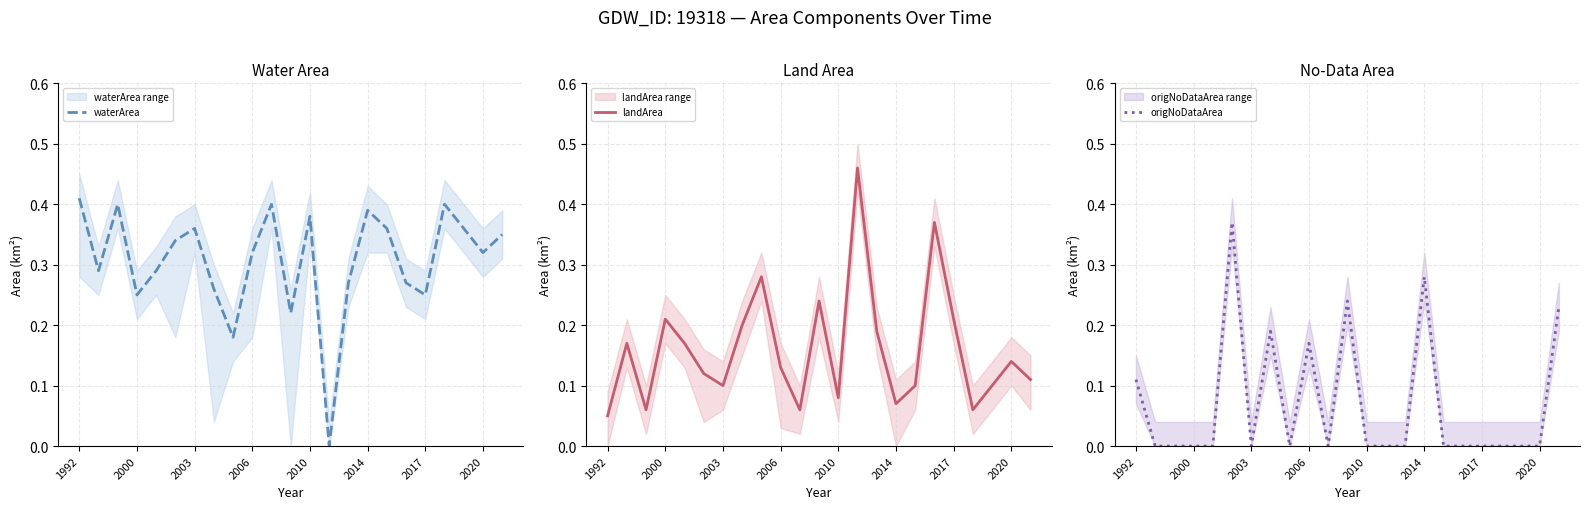

Reading left to right, list all the values displayed in this chart.

waterArea: 0.4	0.3	0.4	0.2	0.3	0.3	0.4	0.3	0.2	0.3	0.4	0.2	0.4	0.0	0.3	0.4	0.4	0.3	0.2	0.4	0.4	0.3	0.3
landArea: 0.1	0.2	0.1	0.2	0.2	0.1	0.1	0.2	0.3	0.1	0.1	0.2	0.1	0.5	0.2	0.1	0.1	0.4	0.2	0.1	0.1	0.1	0.1
origNoDataArea: 0.1	0.0	0.0	0.0	0.0	0.4	0.0	0.2	0.0	0.2	0.0	0.2	0.0	0.0	0.0	0.3	0.0	0.0	0.0	0.0	0.0	0.0	0.2